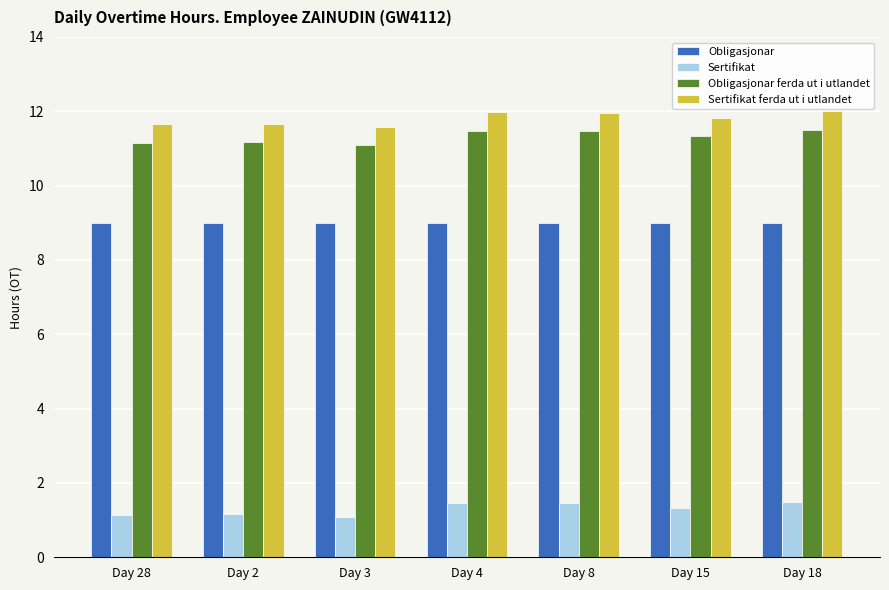

True or false: Obligasjonar ferda ut i utlandet has a value of 11.1 at Day 3.

True